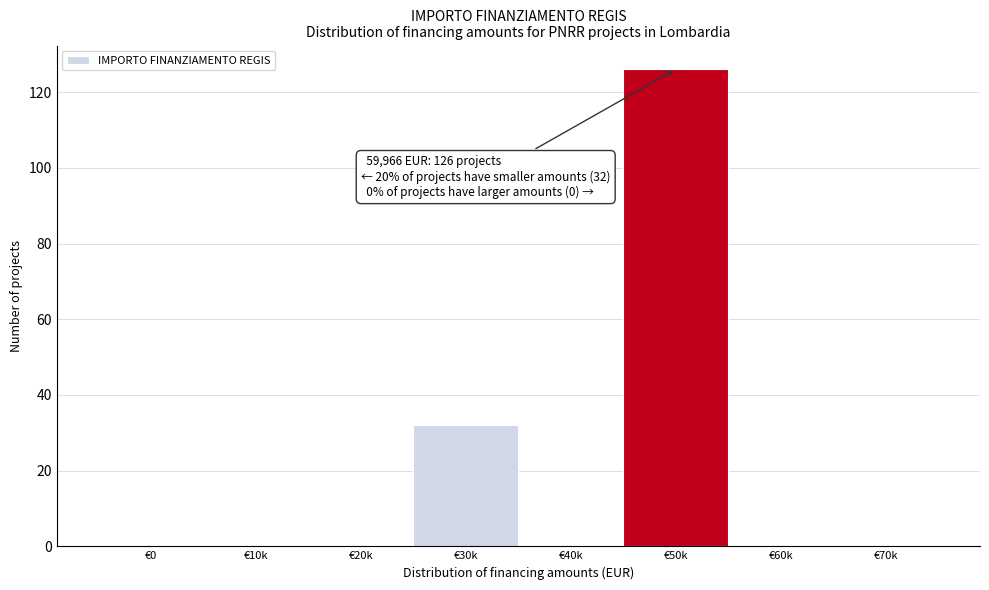

Reading left to right, transcribe all the data shown in this chart.

€0=0	€10k=0	€20k=0	€30k=32	€40k=0	€50k=126	€60k=0	€70k=0